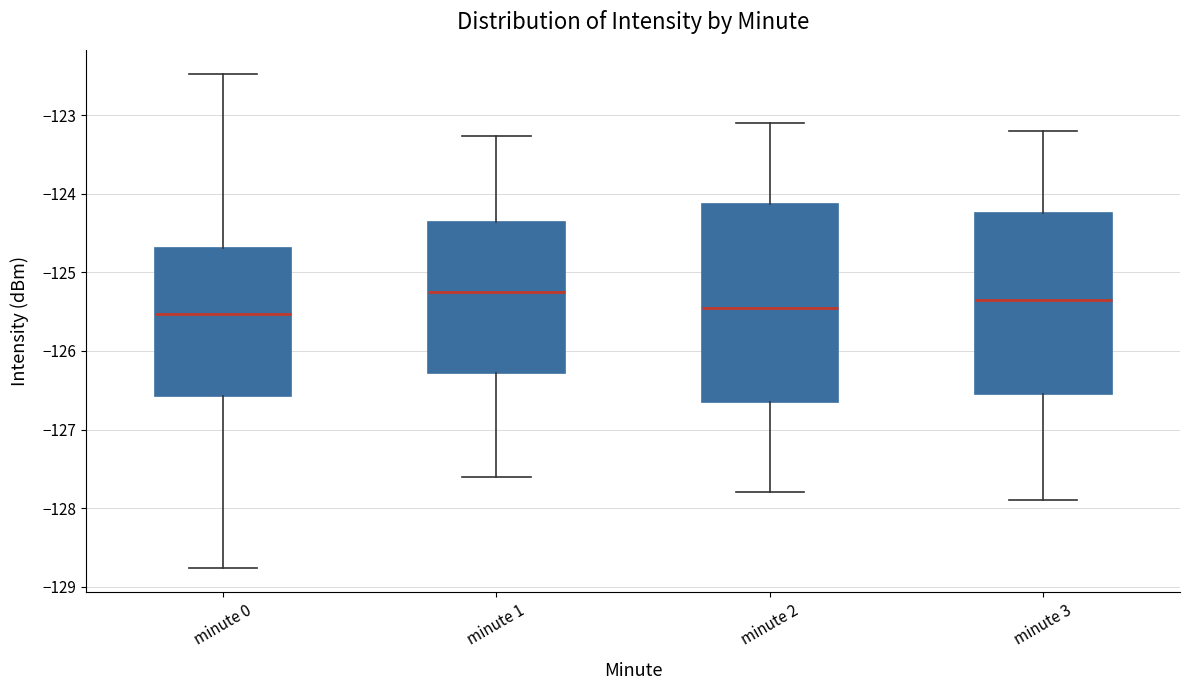

Comparing the boxes themselves (not the whiskers), which one is the tallest?

minute 2